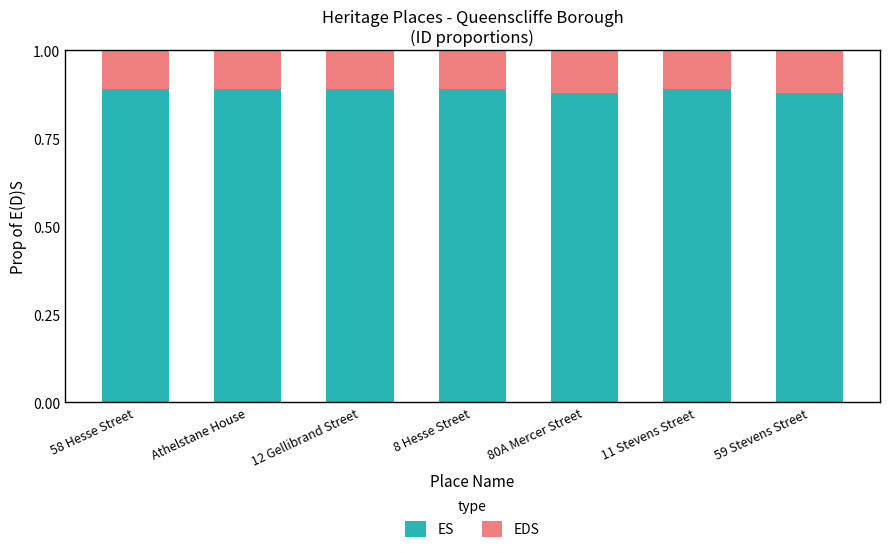

The ES series shows 0.6 at 12 Gellibrand Street. True or false?

False